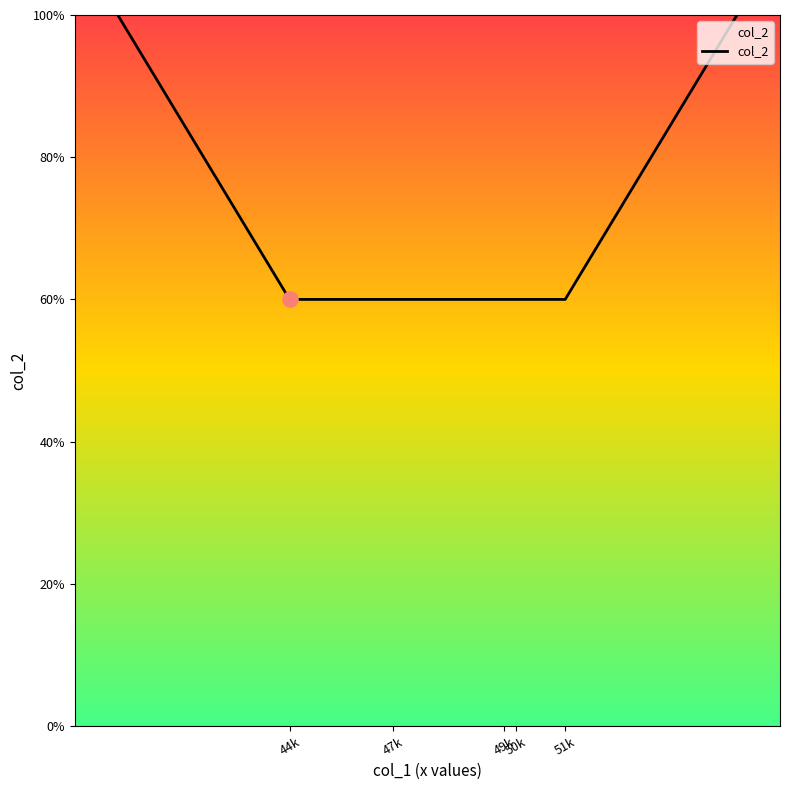

Is this an area chart (filled region under the line)?

Yes